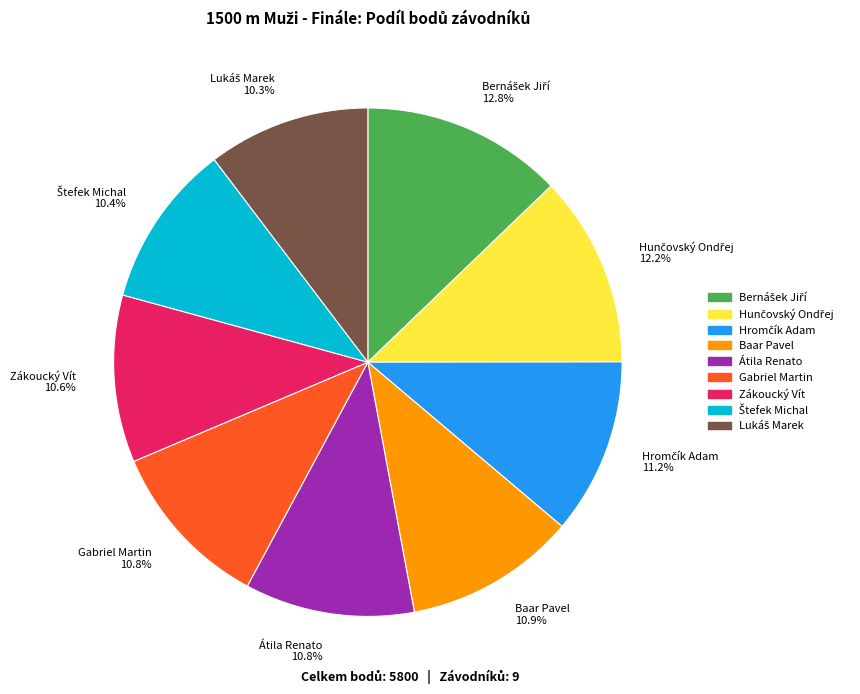

What percentage is the Zákoucký Vít slice, to the nearest percent?

11%